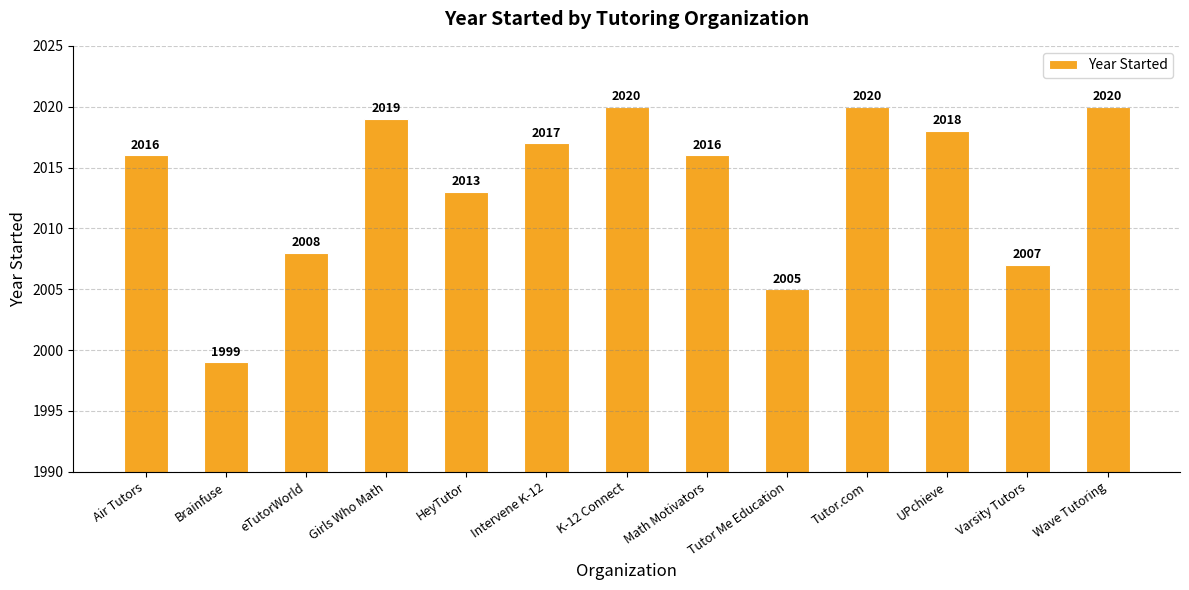

What is the greatest value displayed?

2020